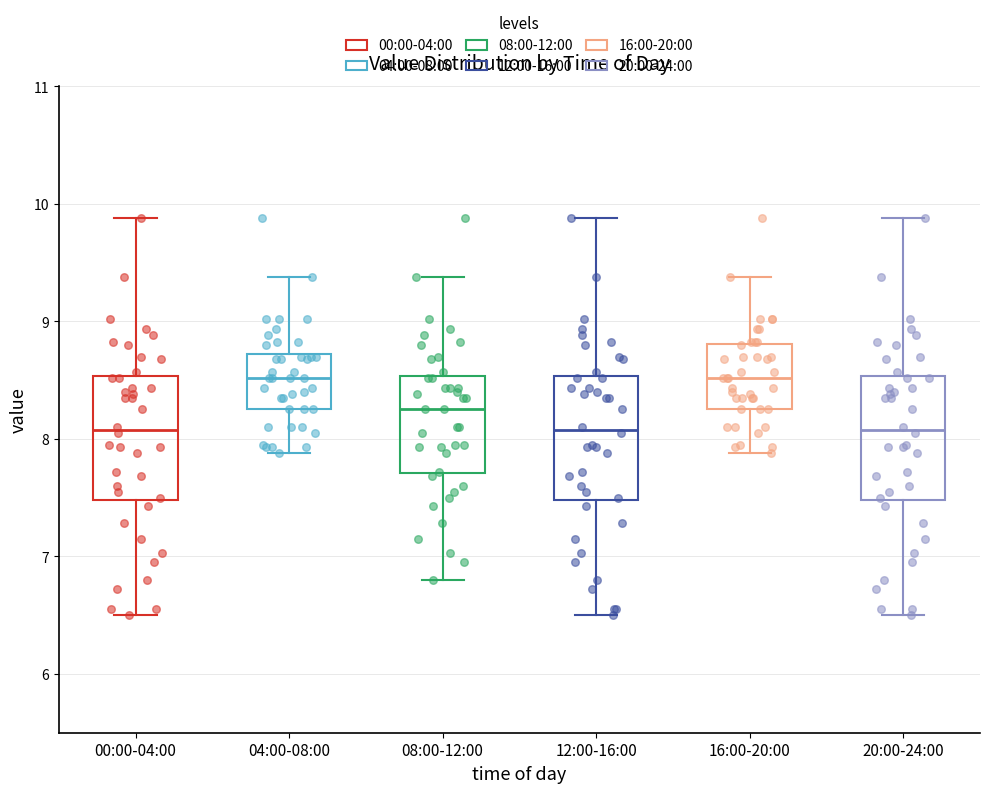

Reading left to right, read every box against the y-axis: the position of its median line, the range the box covers, and the ends of its whiskers. The values are not printed on the chart, so give them approximately, as read against the axis.

00:00-04:00: median 8.1, box 7.5 to 8.5, whiskers 6.5 to 9.9
04:00-08:00: median 8.5, box 8.3 to 8.7, whiskers 7.9 to 9.4
08:00-12:00: median 8.3, box 7.7 to 8.5, whiskers 6.8 to 9.4
12:00-16:00: median 8.1, box 7.5 to 8.5, whiskers 6.5 to 9.9
16:00-20:00: median 8.5, box 8.3 to 8.8, whiskers 7.9 to 9.4
20:00-24:00: median 8.1, box 7.5 to 8.5, whiskers 6.5 to 9.9